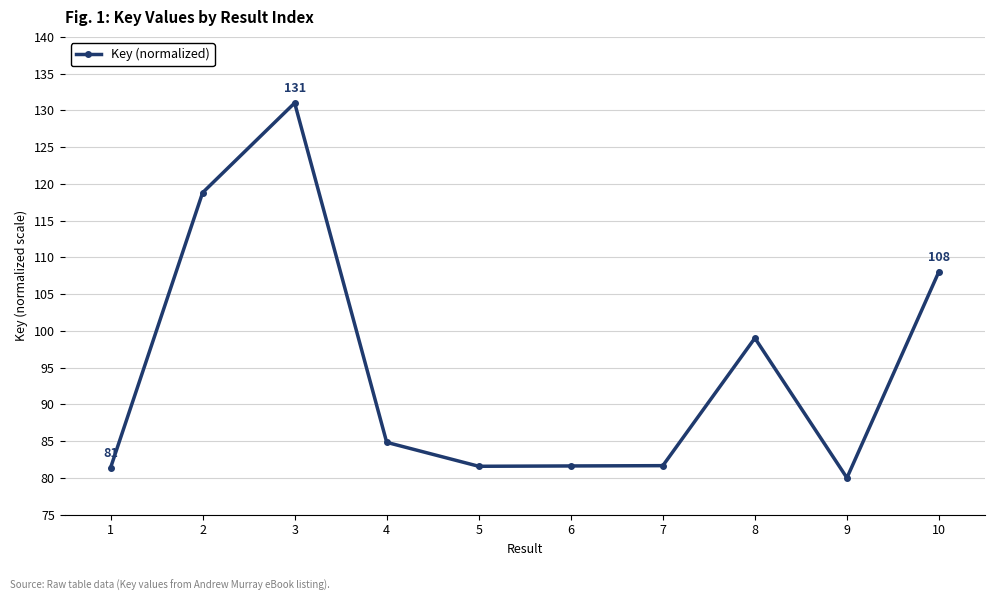

How many series are shown in this chart?

1